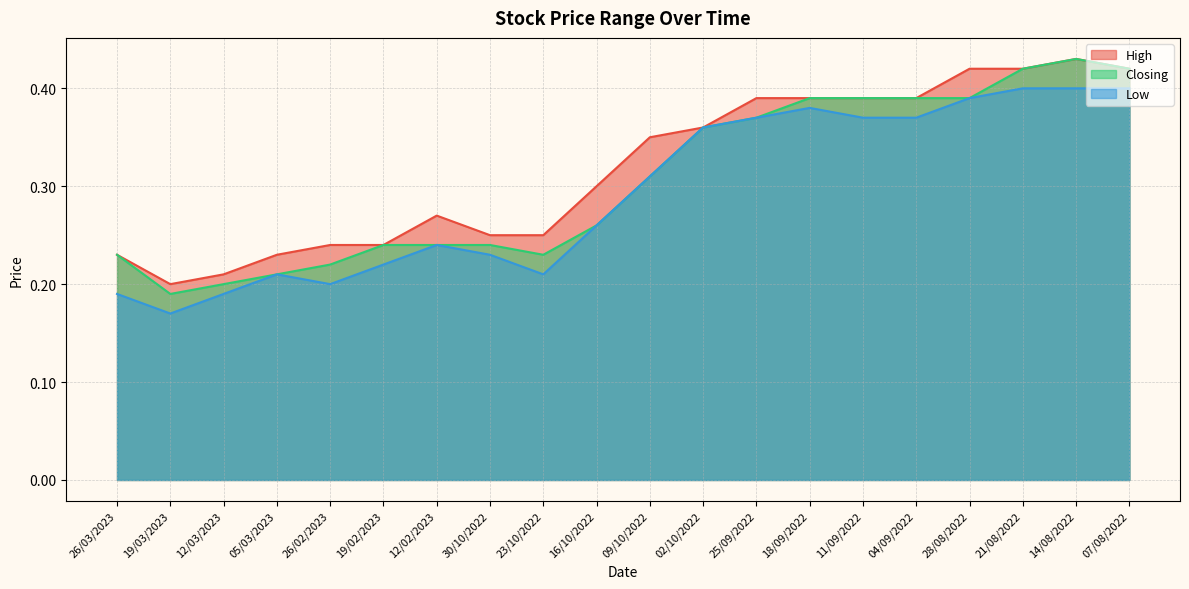

List the labels in order of Low value, largest first.

21/08/2022, 14/08/2022, 07/08/2022, 28/08/2022, 18/09/2022, 25/09/2022, 11/09/2022, 04/09/2022, 02/10/2022, 09/10/2022, 16/10/2022, 12/02/2023, 30/10/2022, 19/02/2023, 05/03/2023, 23/10/2022, 26/02/2023, 26/03/2023, 12/03/2023, 19/03/2023